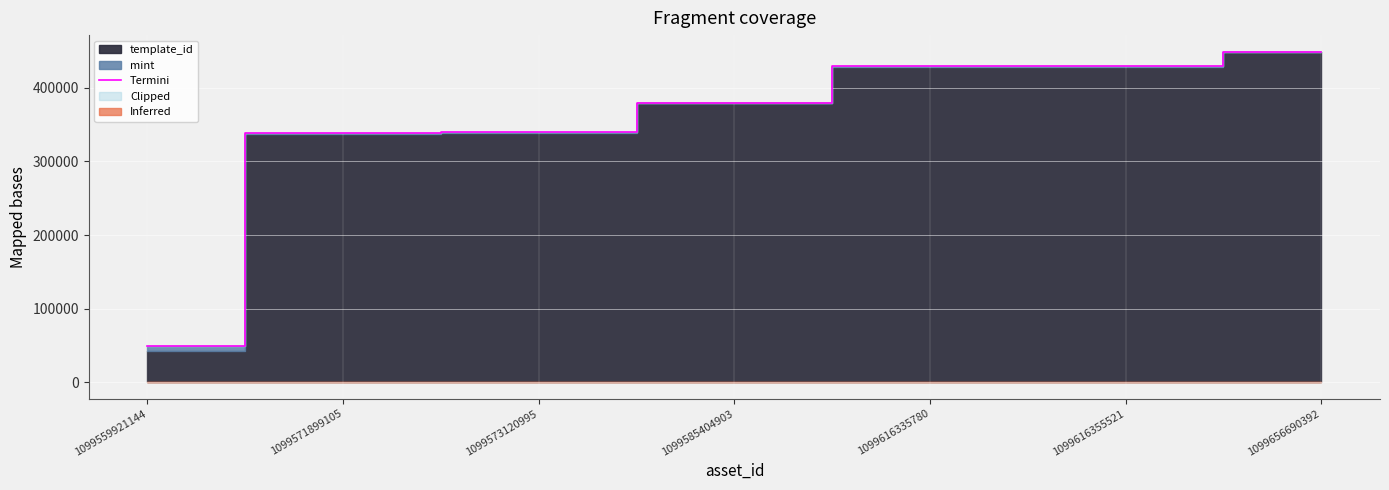

Is it true that Termini equals 113505 at 1099616355521?

False